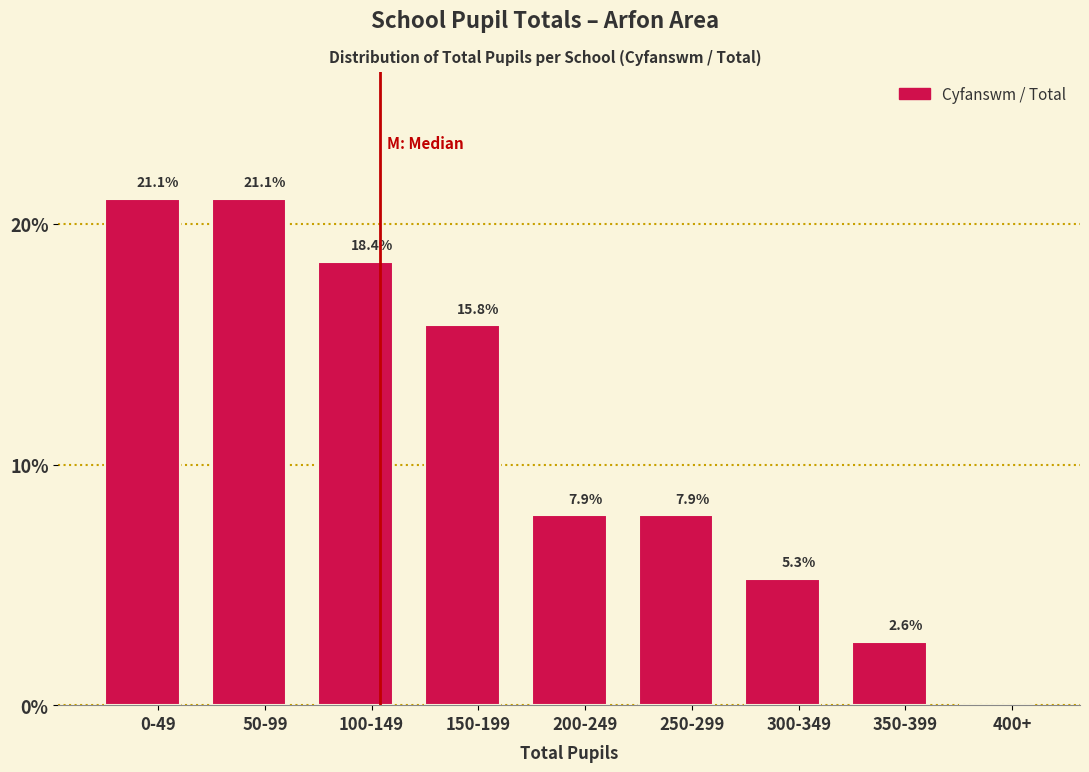

Reading right to left, what are all the values shown in this chart?

400+=0.0	350-399=2.6	300-349=5.3	250-299=7.9	200-249=7.9	150-199=15.8	100-149=18.4	50-99=21.1	0-49=21.1